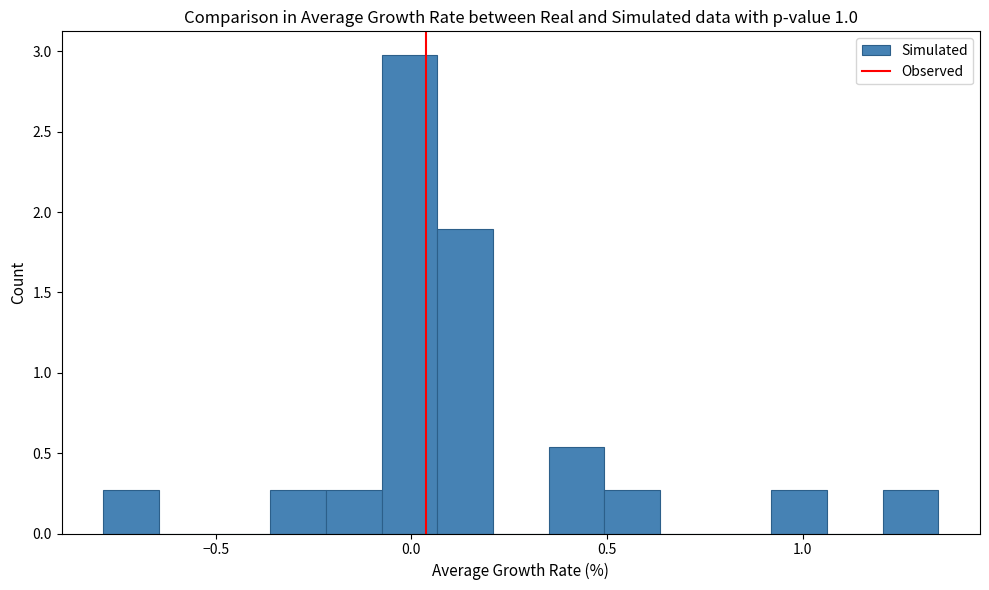

Around what value on the x-axis is the tallest bar? Give the approximate position of its centre, as read against the axis.

0.00